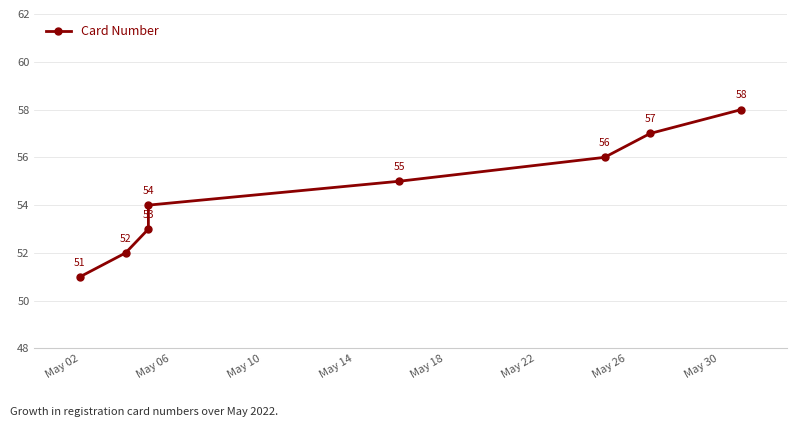

What is the maximum value shown in the chart?

58